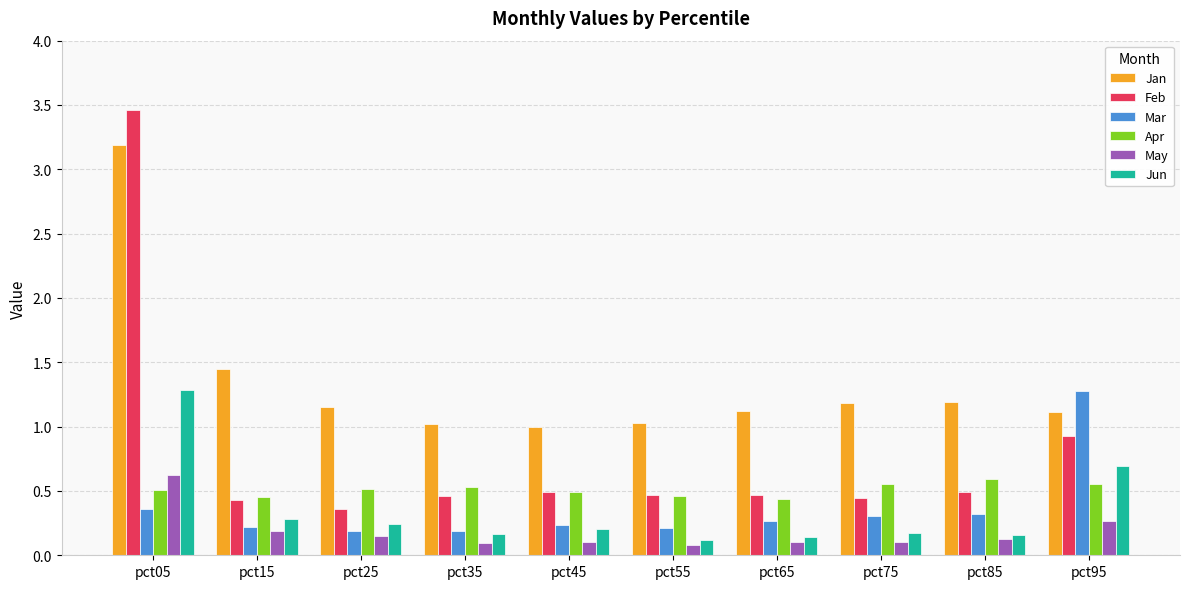

Is the value of Apr at pct45 greater than the value of Mar at pct85?

Yes